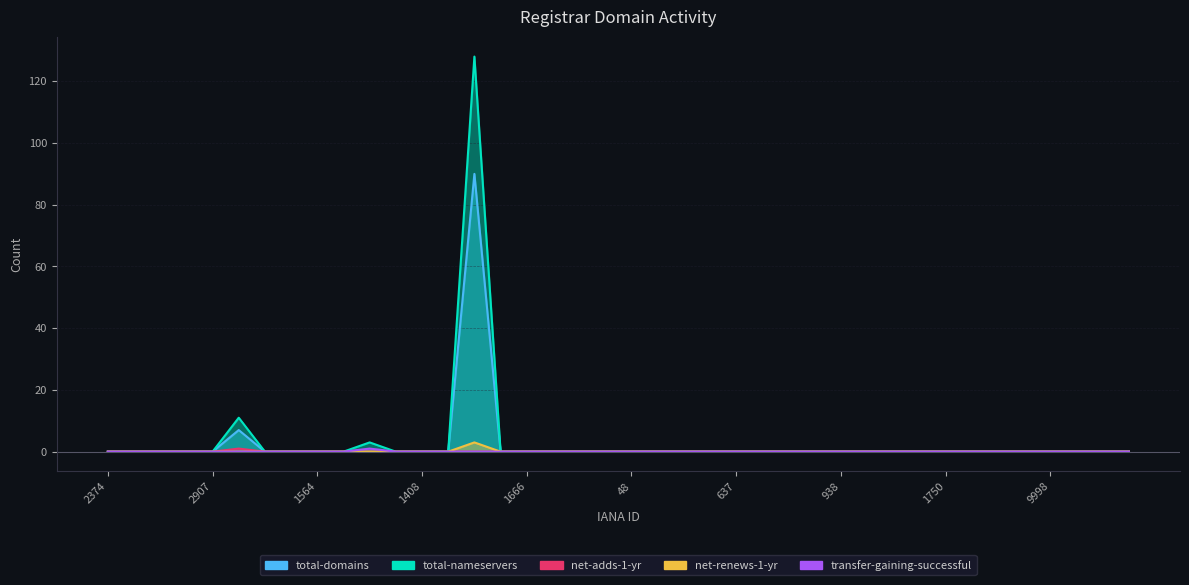

Which category has the lowest value in the net-renews-1-yr series?

2374